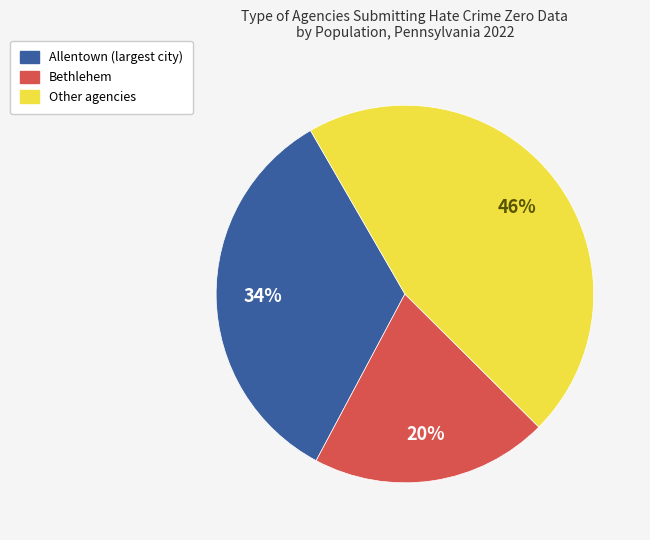

To the nearest percent, what is the average slice percentage?

33%